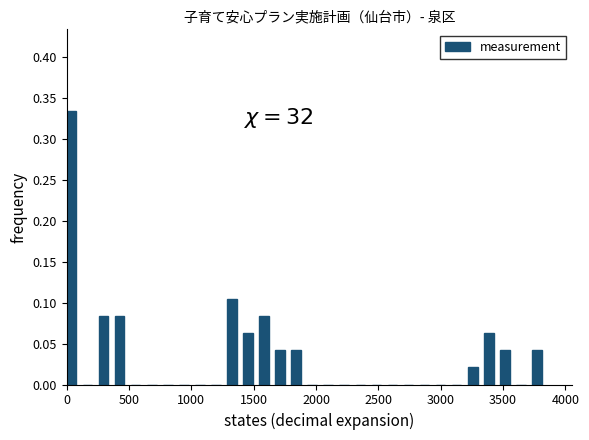

Read against the x-axis, roughly where is the centre of the tallest bar?

50